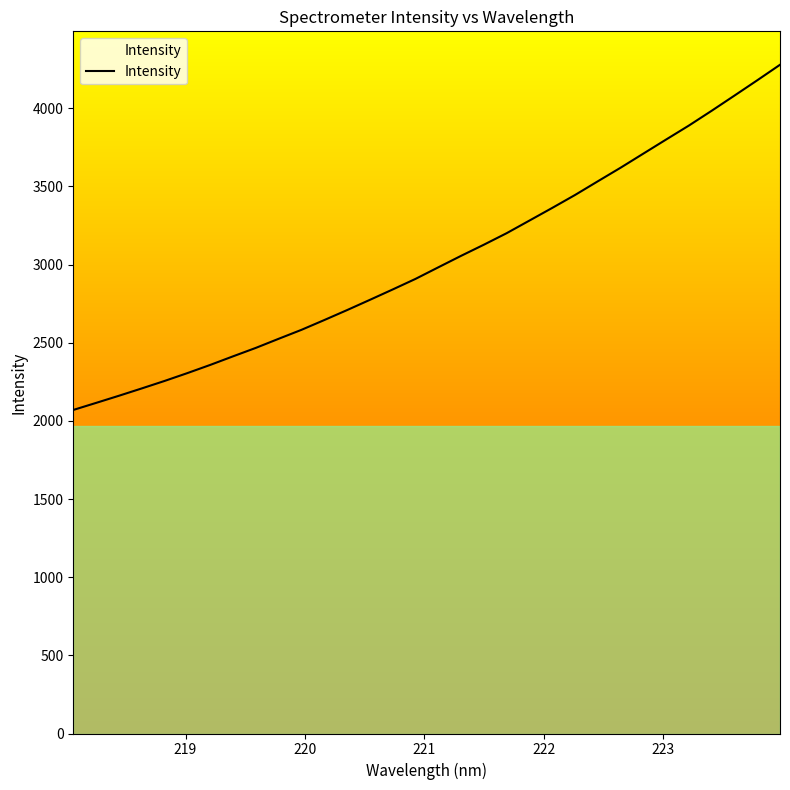

What is the smallest value displayed?

2069.8